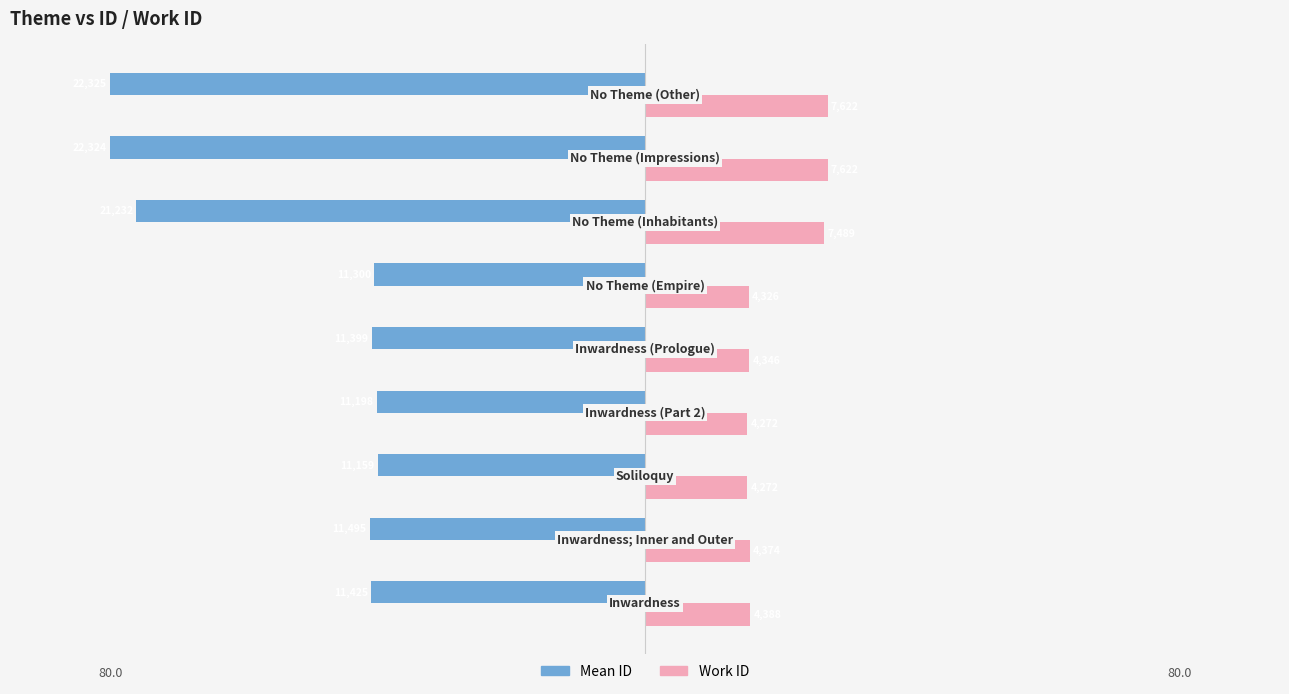

What are all the series names shown in the legend?

Mean ID, Work ID